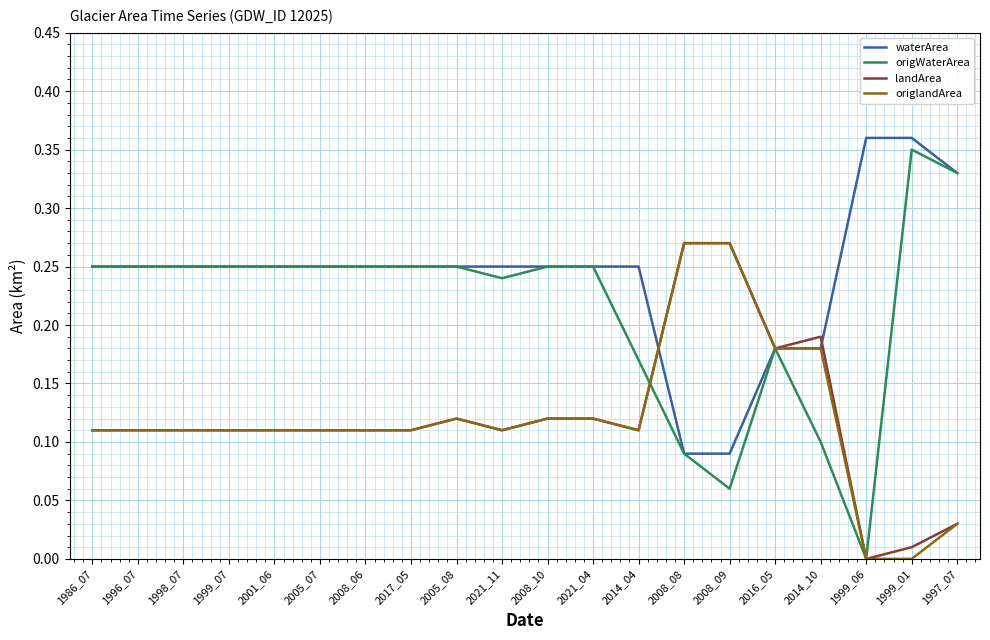

Which category has the lowest value in the origWaterArea series?

1999_06